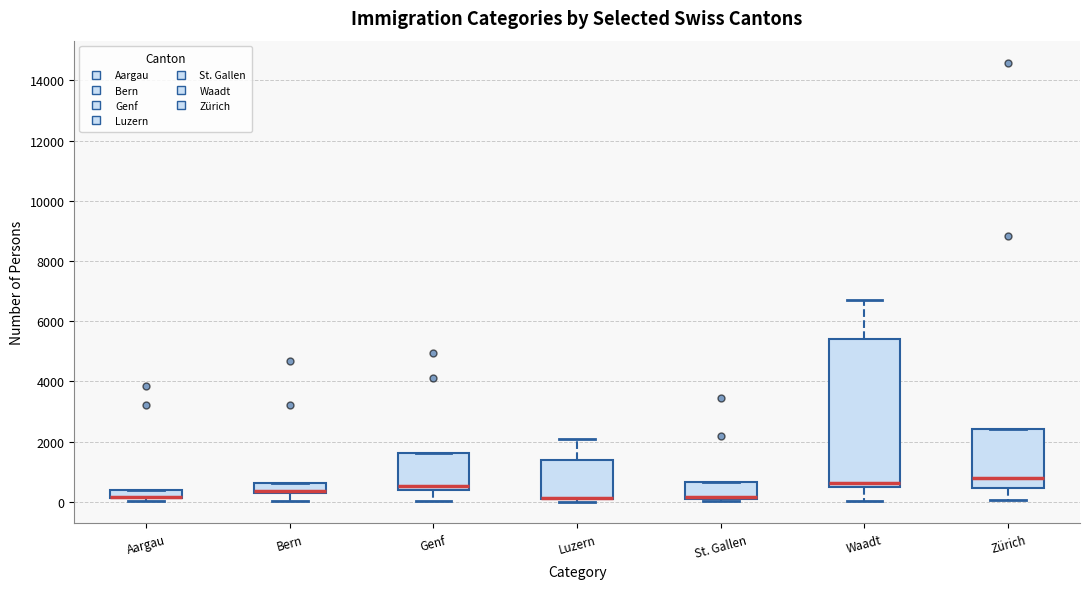

Where does the median line of the box for Genf sit on the y-axis? The values are not printed on the chart, so give them approximately, as read against the axis.

600